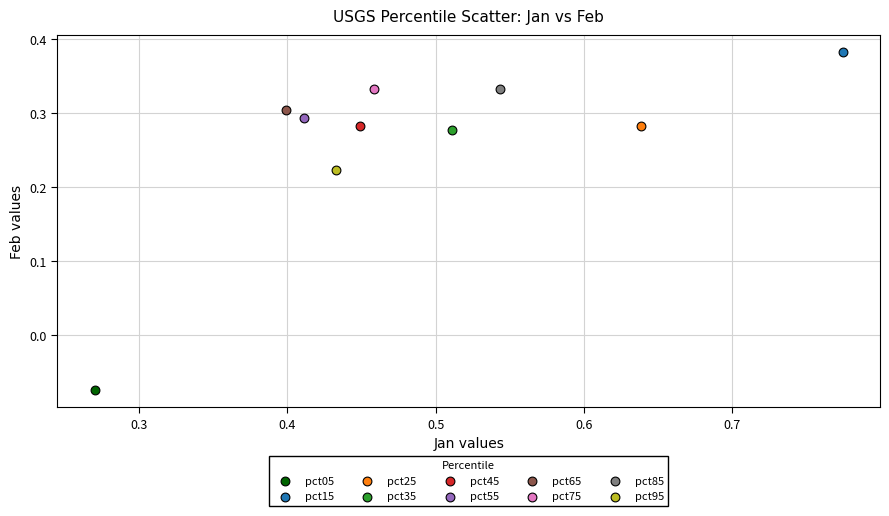

What are all the series names shown in the legend?

pct05, pct15, pct25, pct35, pct45, pct55, pct65, pct75, pct85, pct95